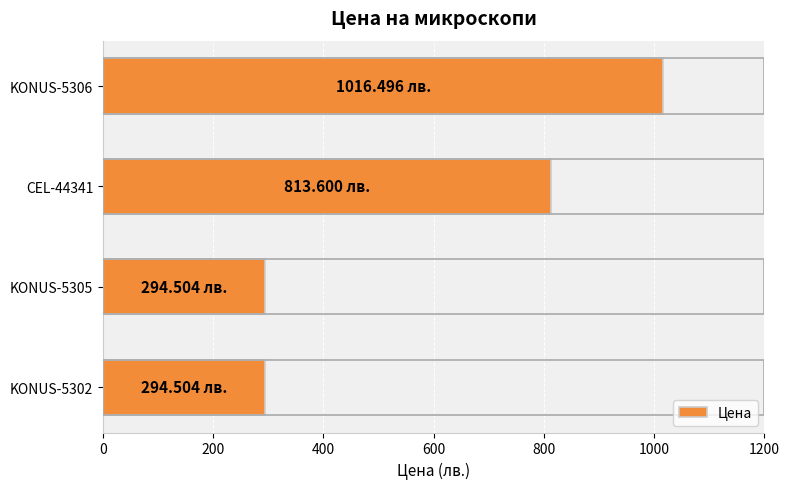

Count the number of values greater than 813.

2